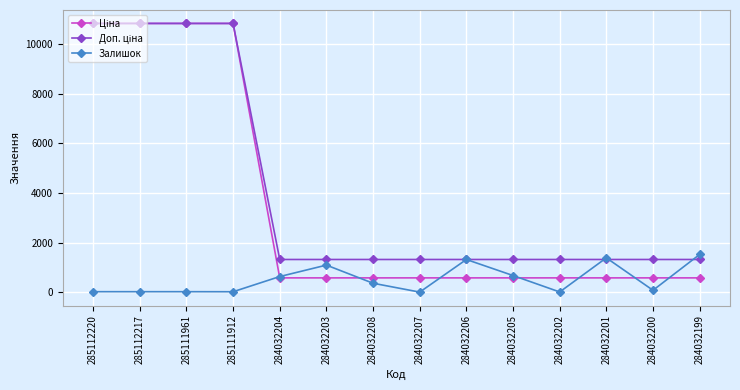

What is the value of the Залишок point at the 14th from the left?

1520.0